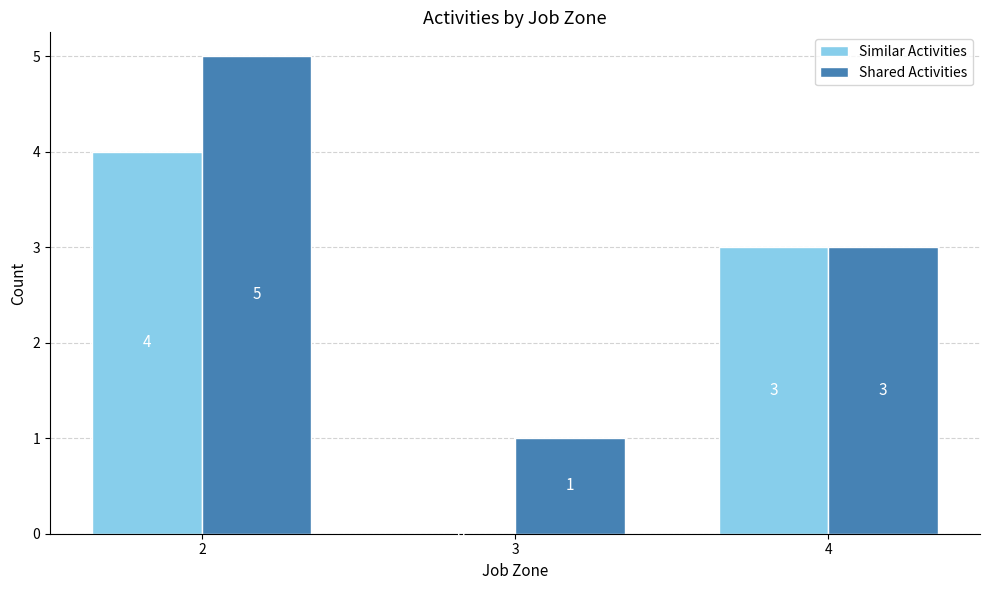

Reading left to right, what are all the values shown in this chart?

Similar Activities: 4	0	3
Shared Activities: 5	1	3